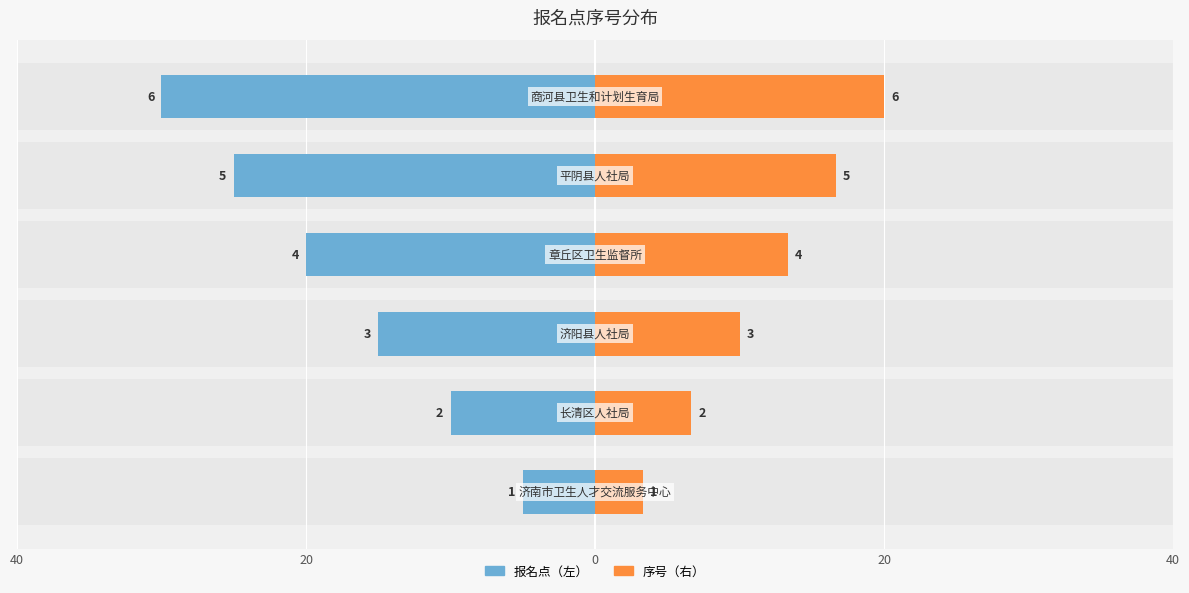

What is the value of the 报名点（左） bar at the 2nd from the left?

-10.0